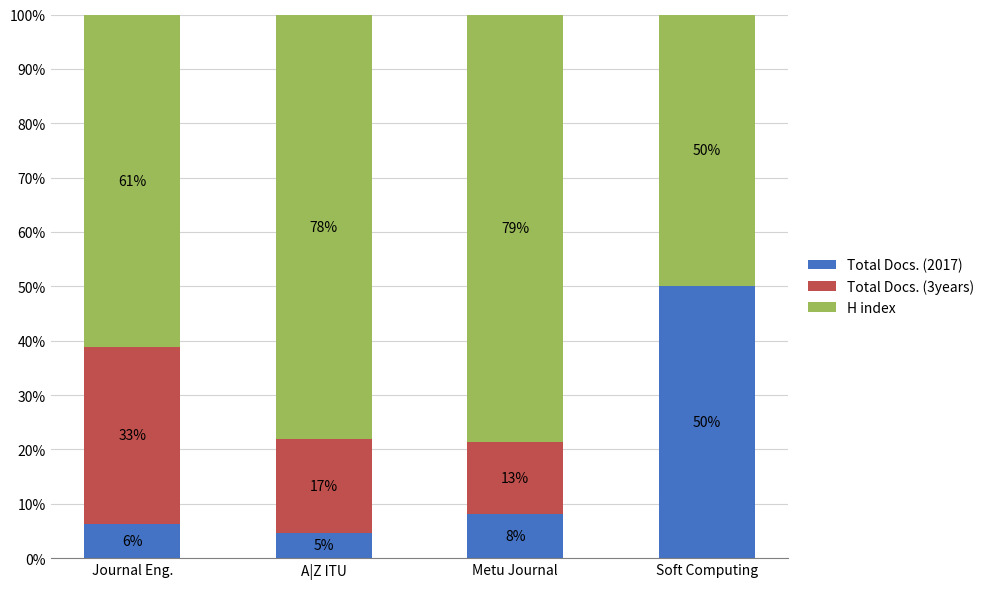

The value of H index at Soft Computing is 77.3. True or false?

False